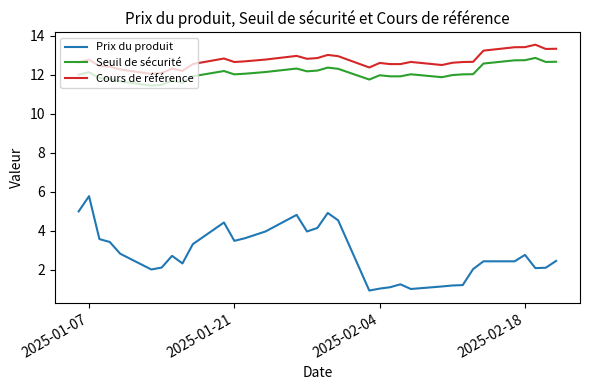

What is the difference between the maximum and minimum values in the Prix du produit series?

4.8